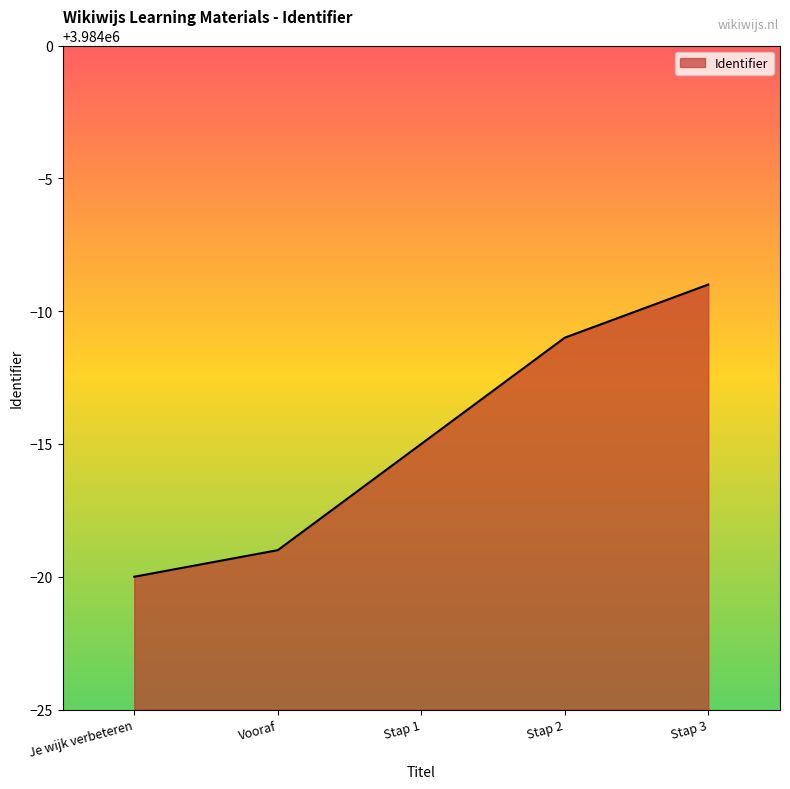

What position from the right is Stap 2?

2